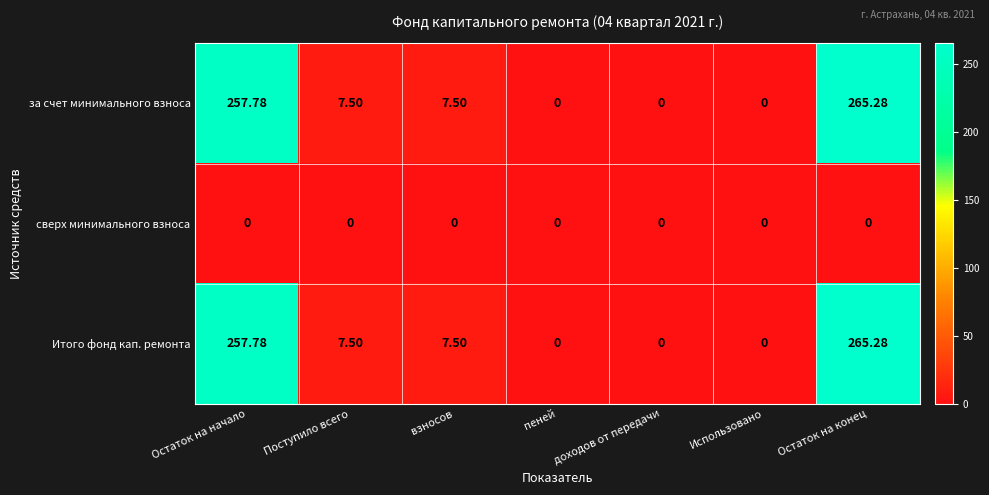

Is the value of Итого фонд кап. ремонта at доходов от передачи greater than the value of за счет минимального взноса at взносов?

No